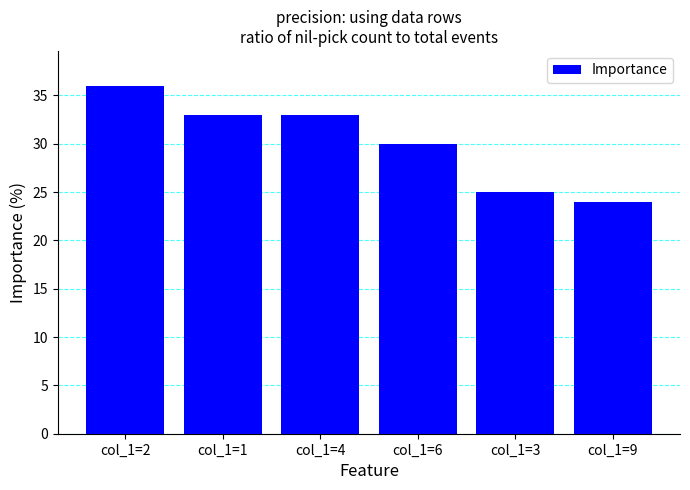

What is the label of the 5th bar from the right?

col_1=1